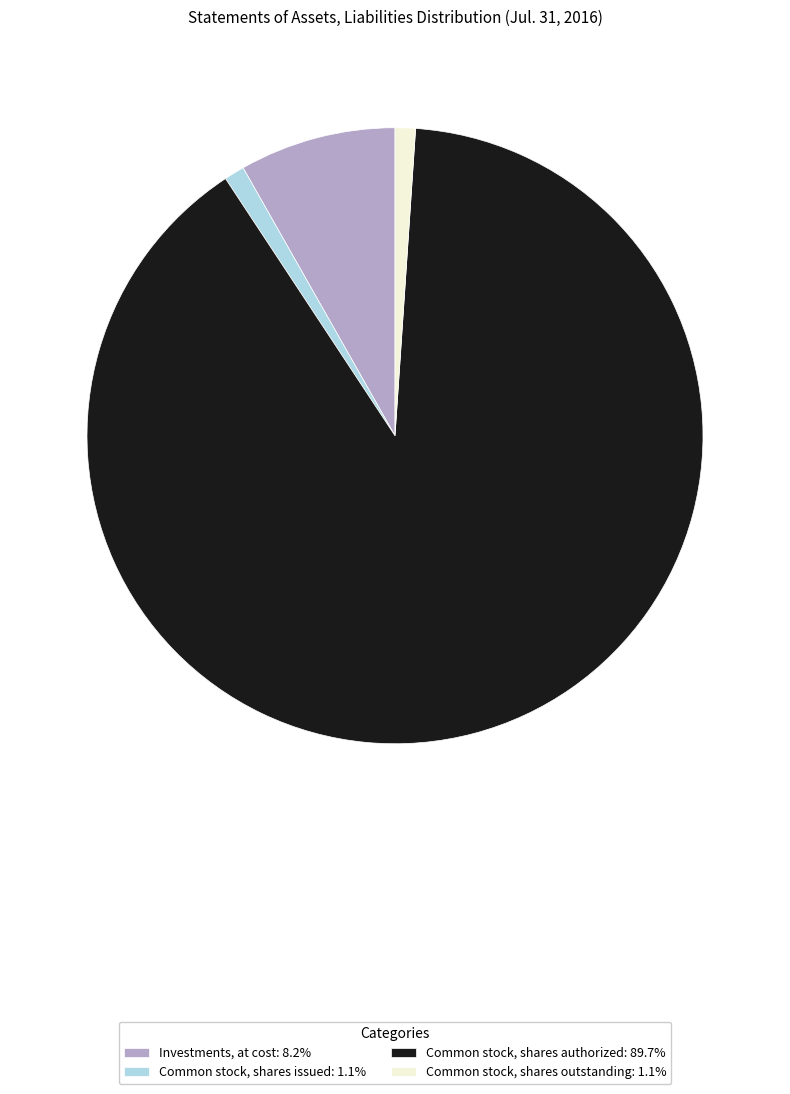

Approximately how many times larger is the value at Common stock, shares authorized: 89.7% compared to Common stock, shares outstanding: 1.1%?

84.0